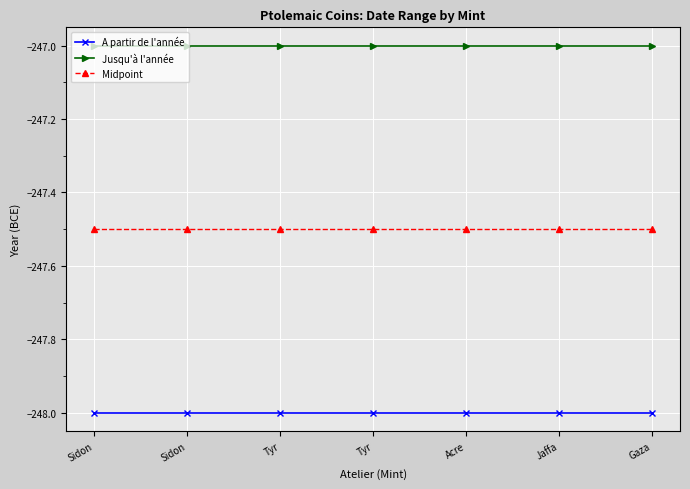

True or false: Jusqu'à l'année has more than 2 interior local peaks.

False